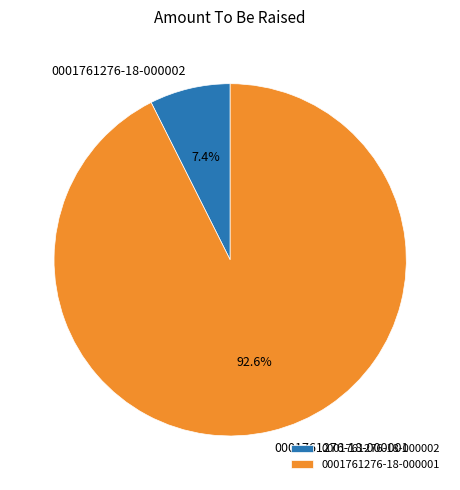

What is the majority slice?

0001761276-18-000001